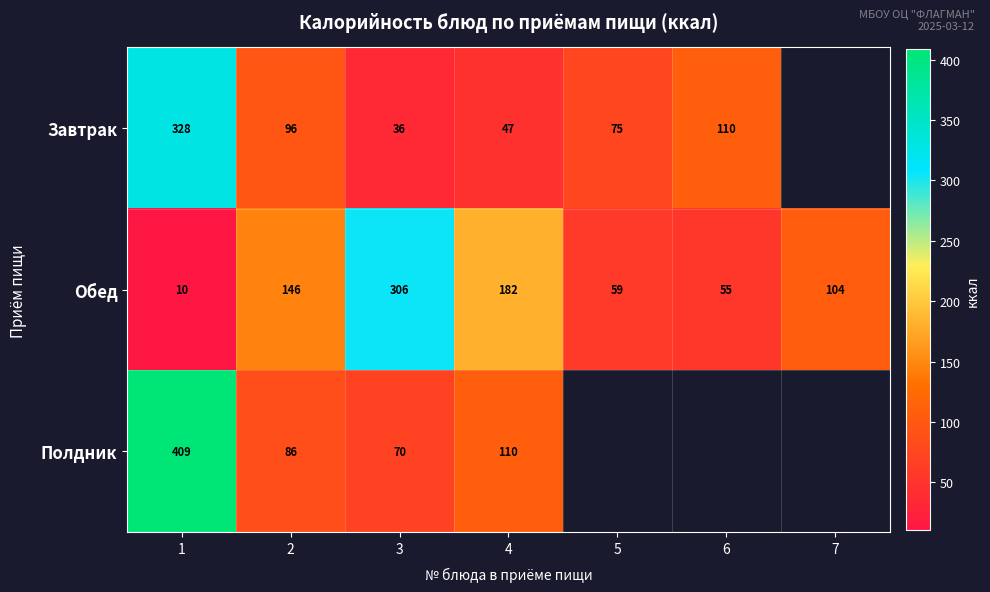

Between 1 and 4, which series saw the biggest shift?

Полдник